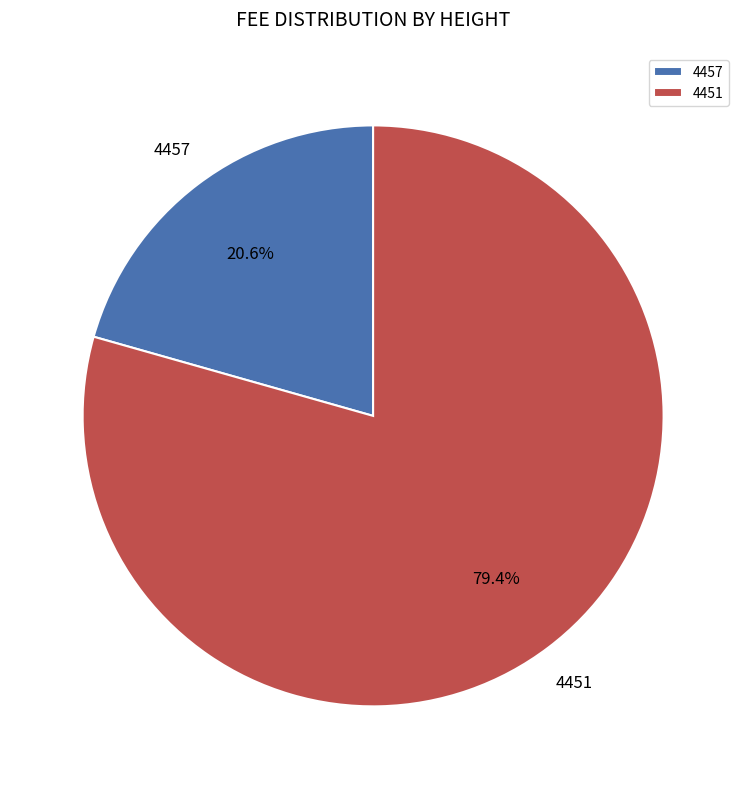

True or false: 4451 accounts for 87% of the total.

False